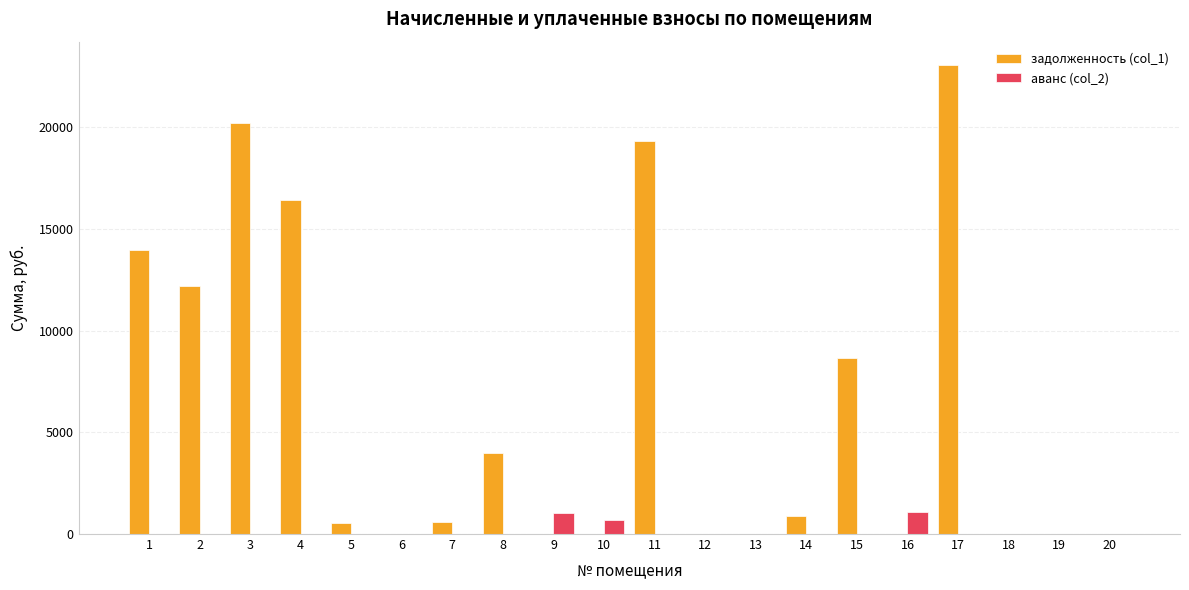

How many data points does each series have?

20